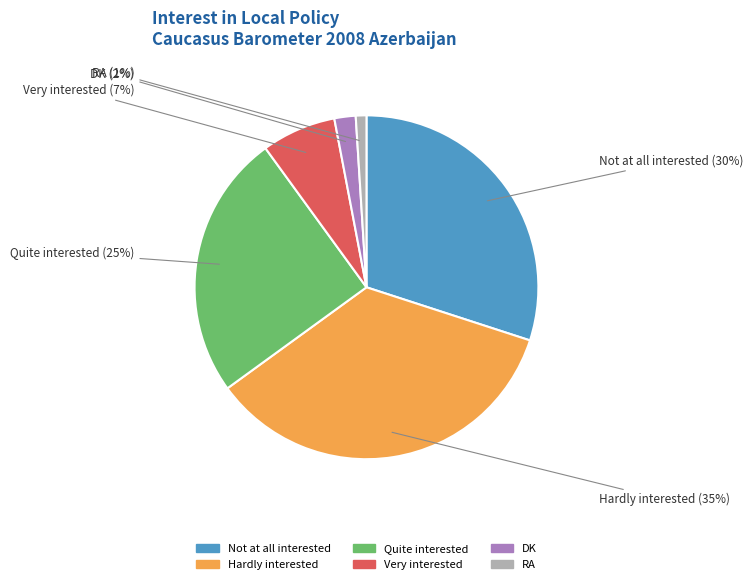

Combined, do Very interested and Hardly interested account for over 50%?

No